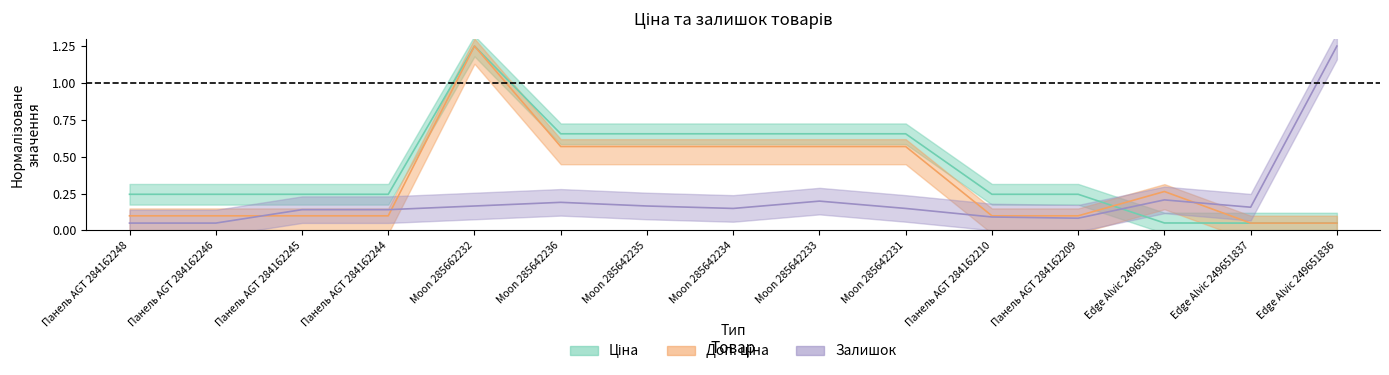

Where is Ціна nearest to the value 0?

Edge Alvic 249651837